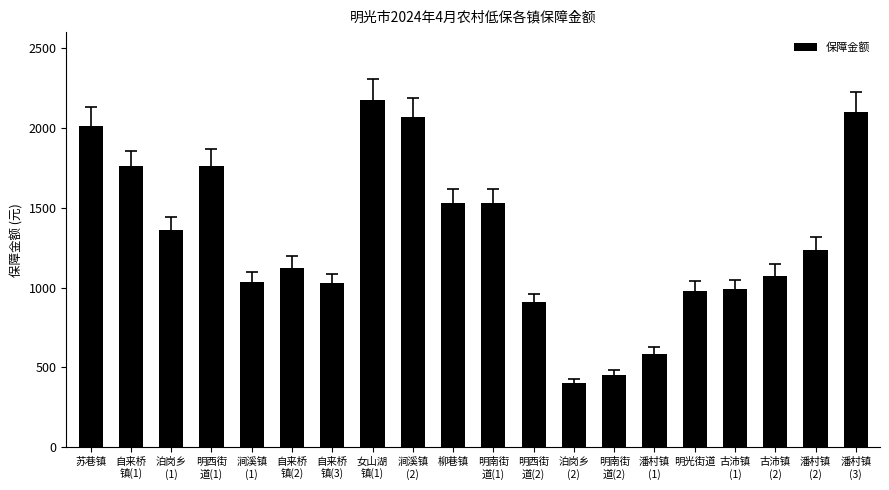

The value at 明南街
道(2) is 252. True or false?

False